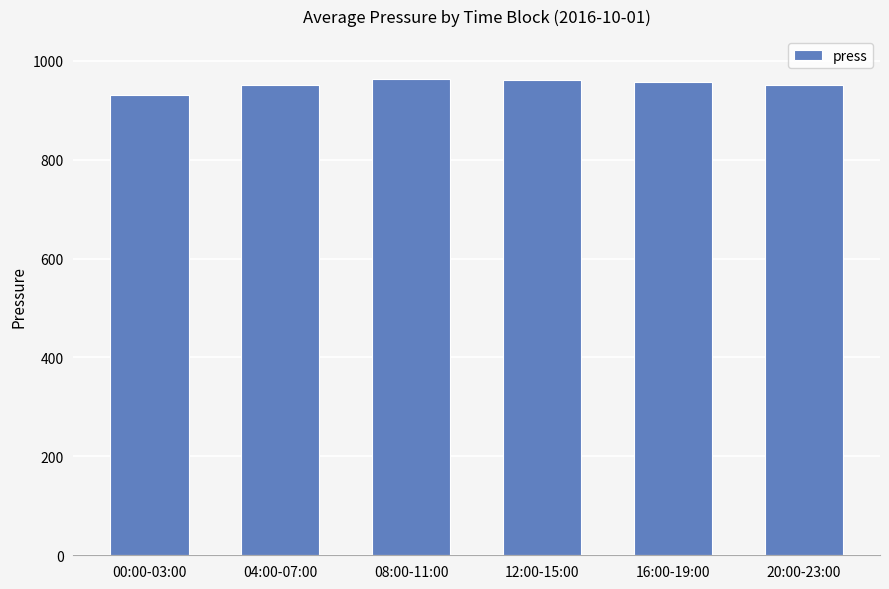

What is the label of the 2nd bar from the left?

04:00-07:00